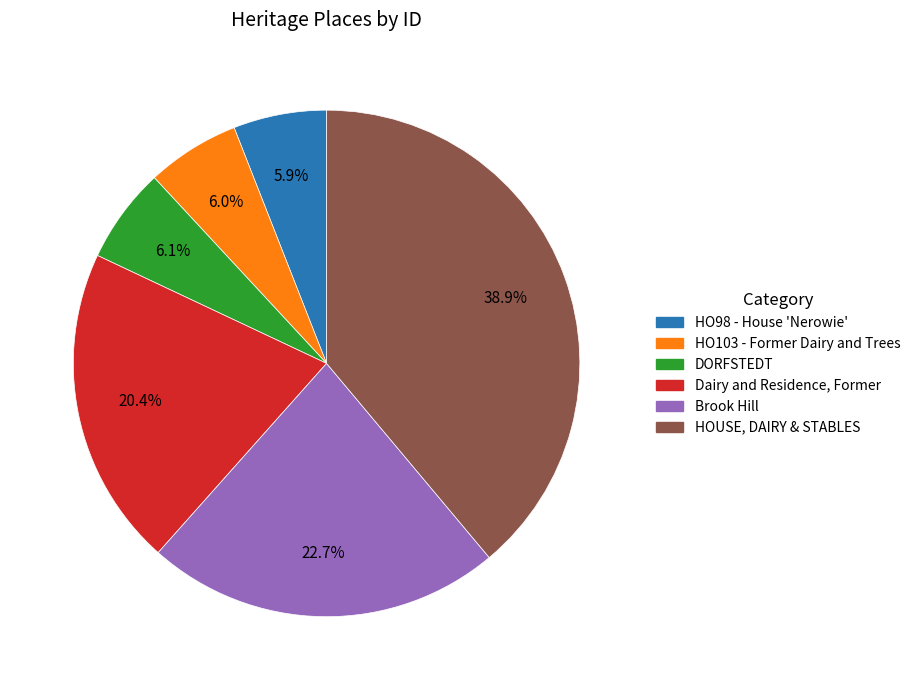

Is it true that Brook Hill is 10% of the pie?

False